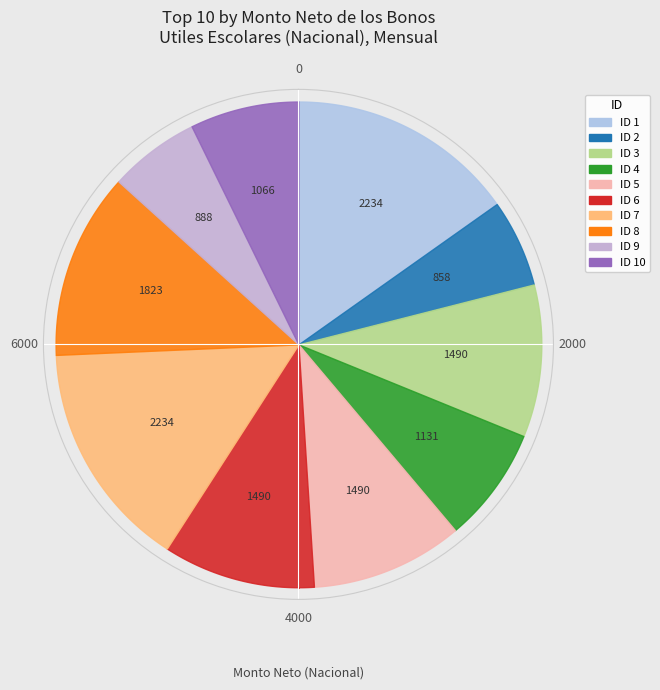

To the nearest percent, what is the difference between the largest and smallest slice percentages?

9%